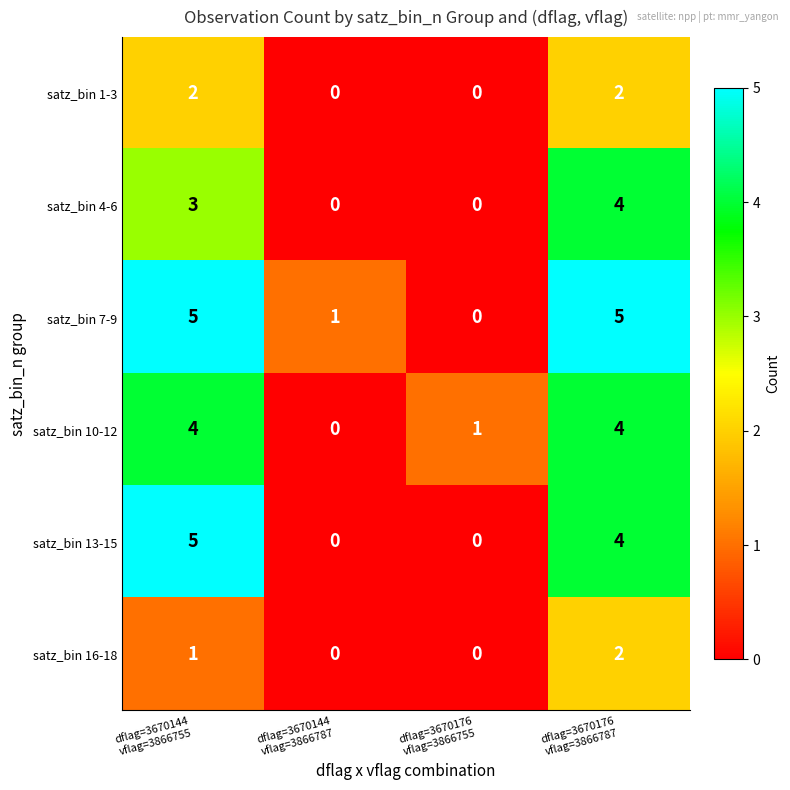

How many data points in satz_bin 10-12 are less than 4?

2